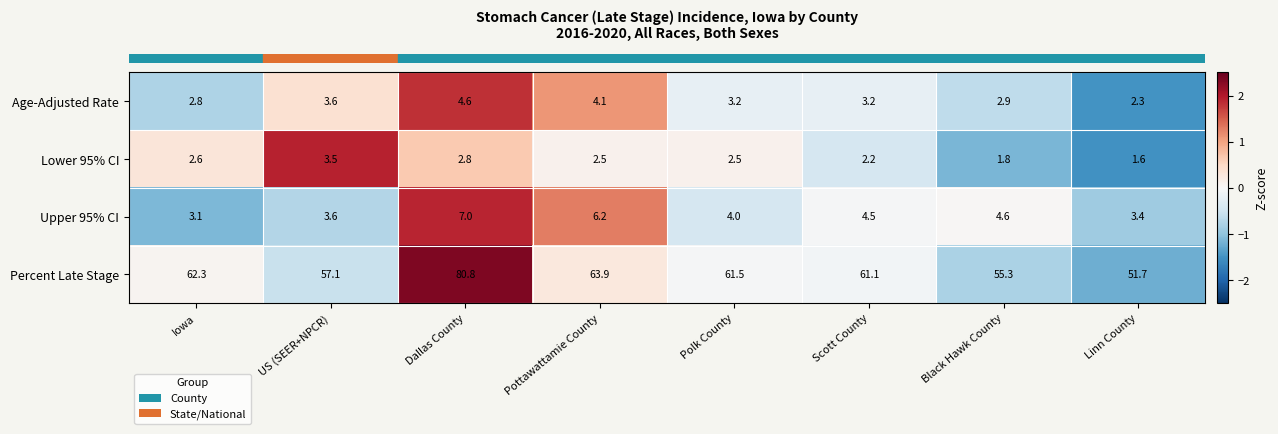

How many categories are shown in the chart?

8